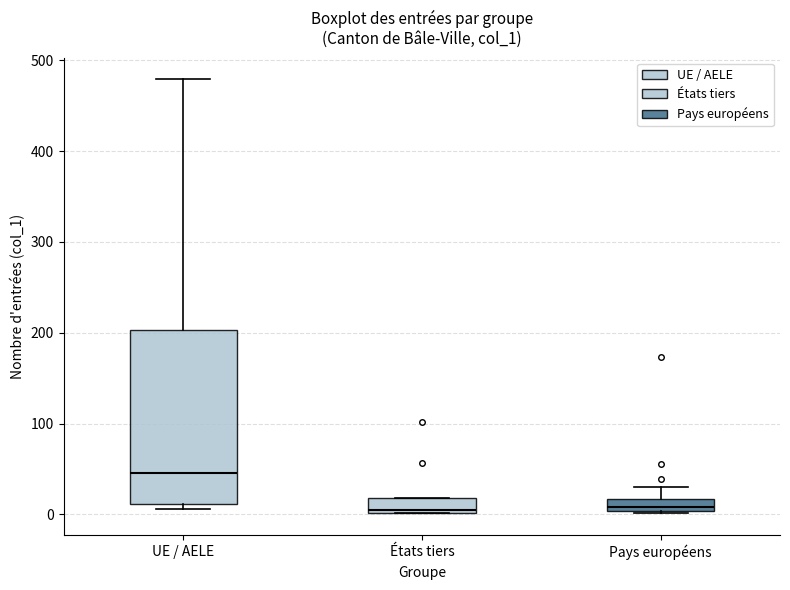

Where does the upper whisker of the box for Pays européens end on the y-axis? The values are not printed on the chart, so give them approximately, as read against the axis.

30